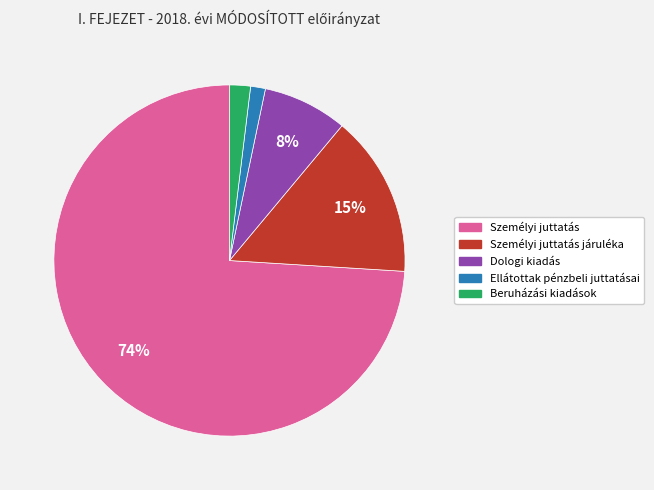

How many segments does this pie chart have?

5